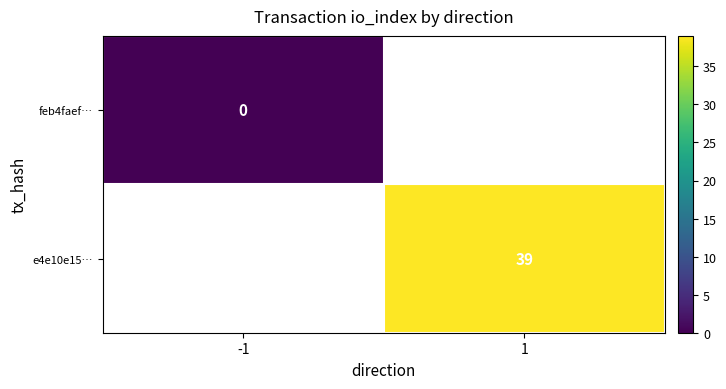

List the series in order of their peak value, lowest first.

feb4faef…, e4e10e15…